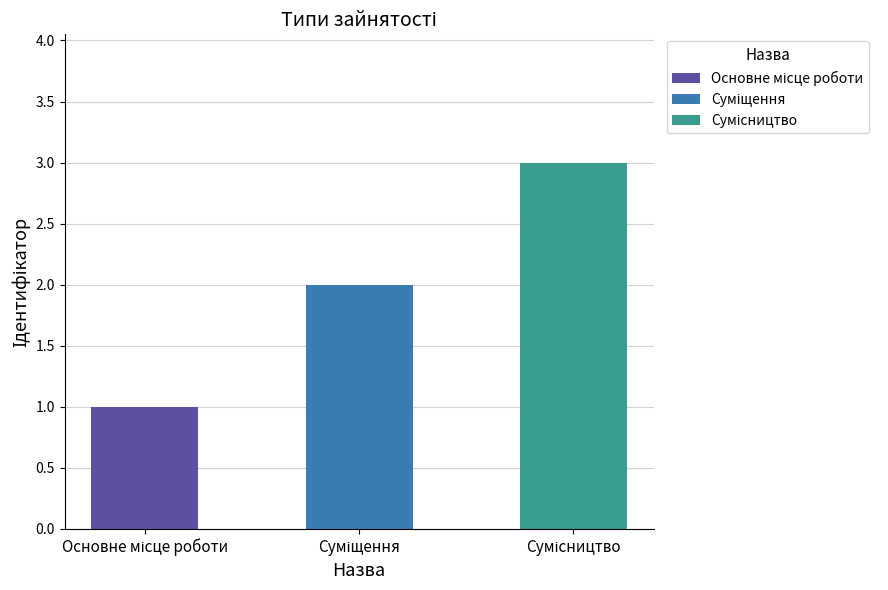

Count the number of categories in the chart.

3